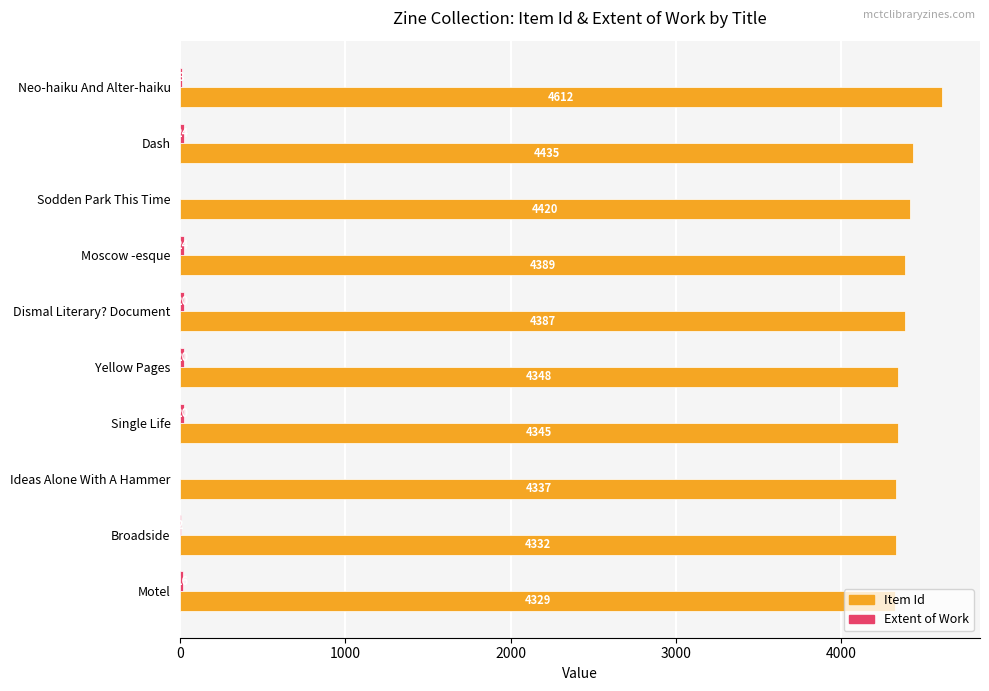

At which label is Item Id closest to 4470?

Dash